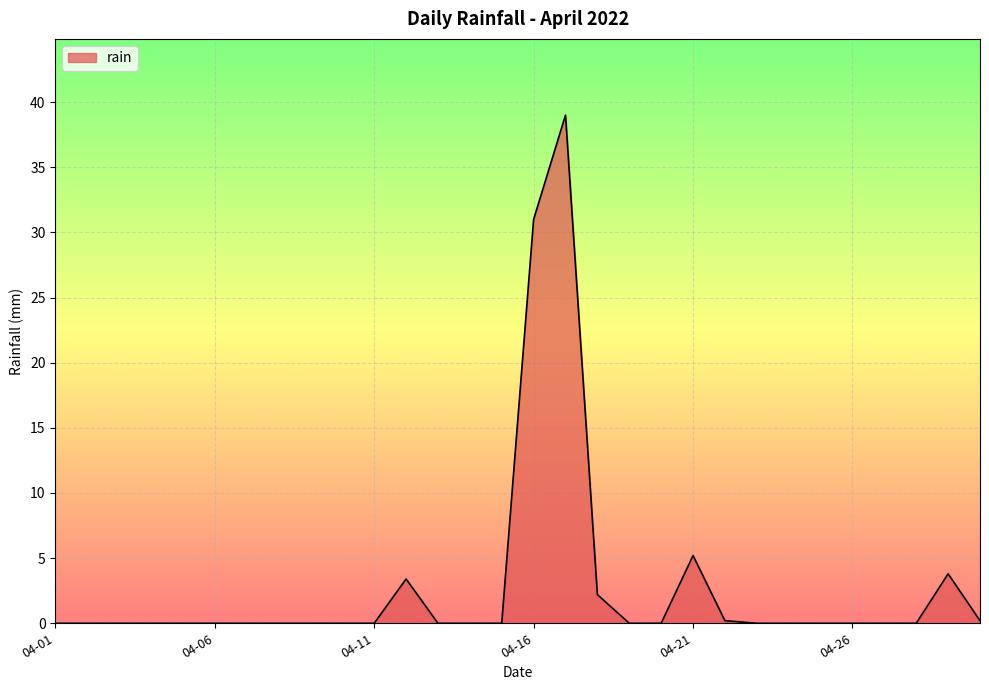

What is the maximum value shown in the chart?

39.0